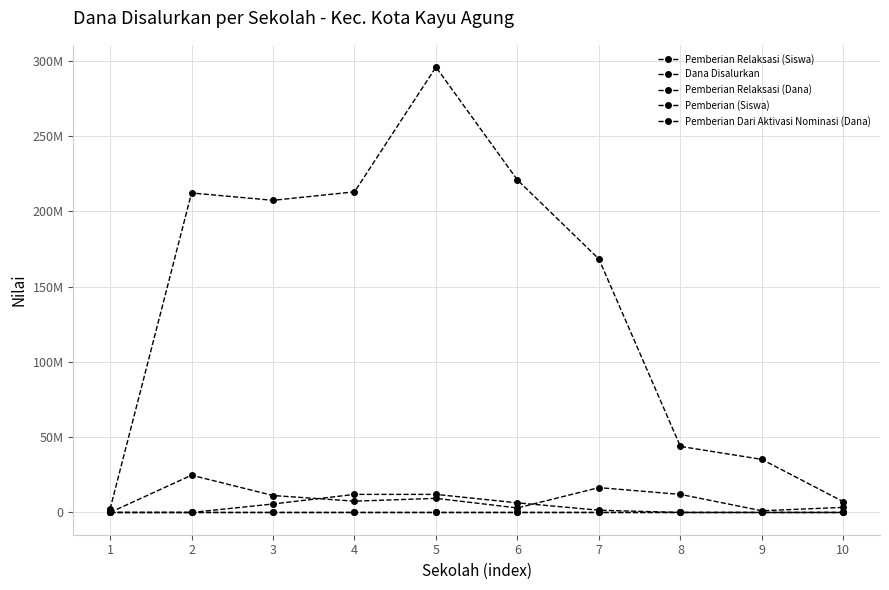

True or false: Pemberian Relaksasi (Dana) and Pemberian Relaksasi (Siswa) intersect in this chart.

False